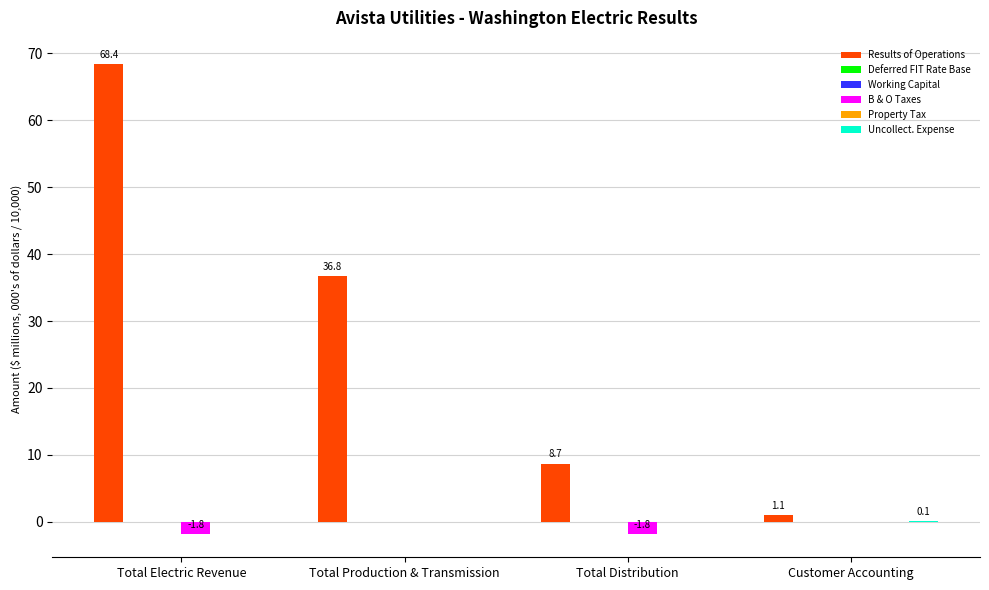

List the labels in order of Property Tax value, smallest first.

Total Production & Transmission, Total Electric Revenue, Customer Accounting, Total Distribution